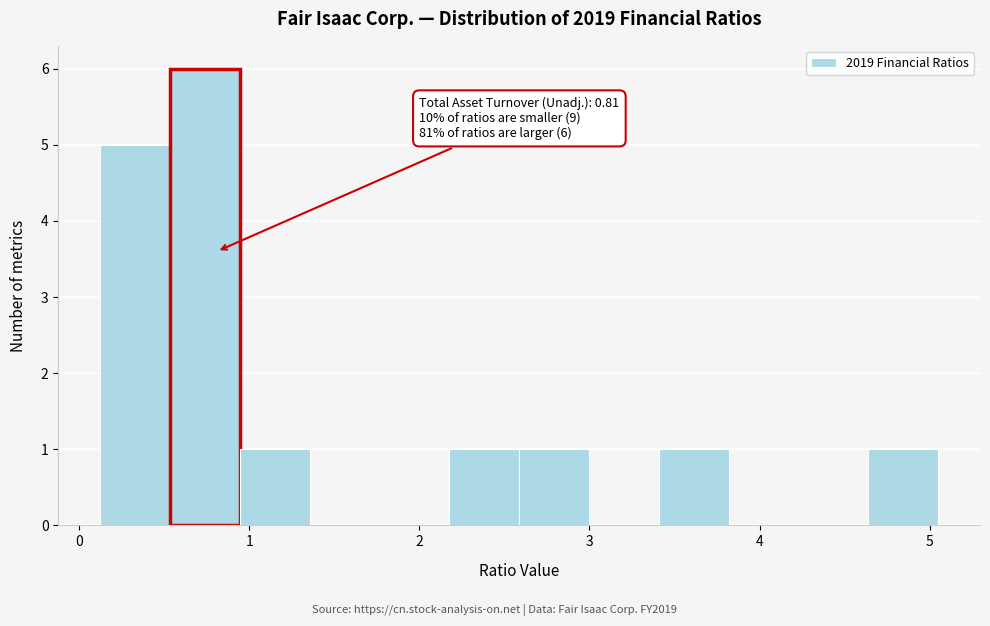

Over which range of the x-axis is the bar tallest?

0.5 to 0.9